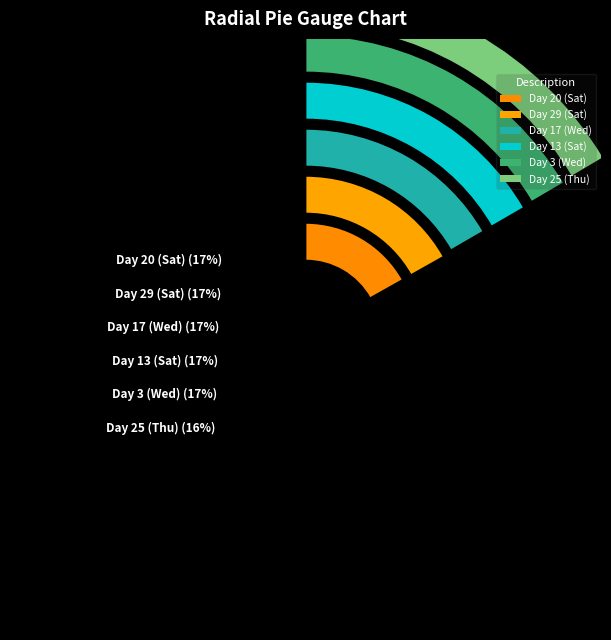

What is the largest slice in the pie chart?

Day 20 (Sat)